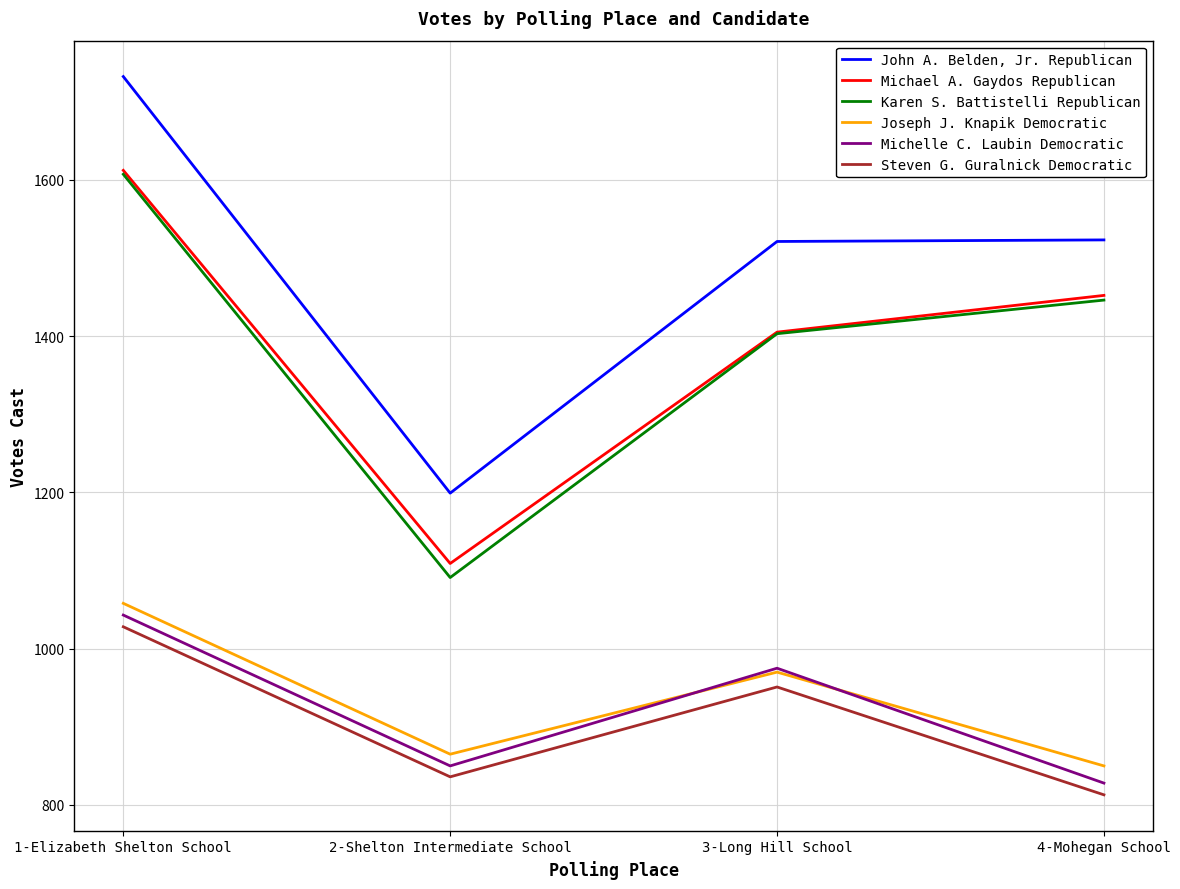

True or false: Michelle C. Laubin Democratic and John A. Belden, Jr. Republican cross at least once.

False